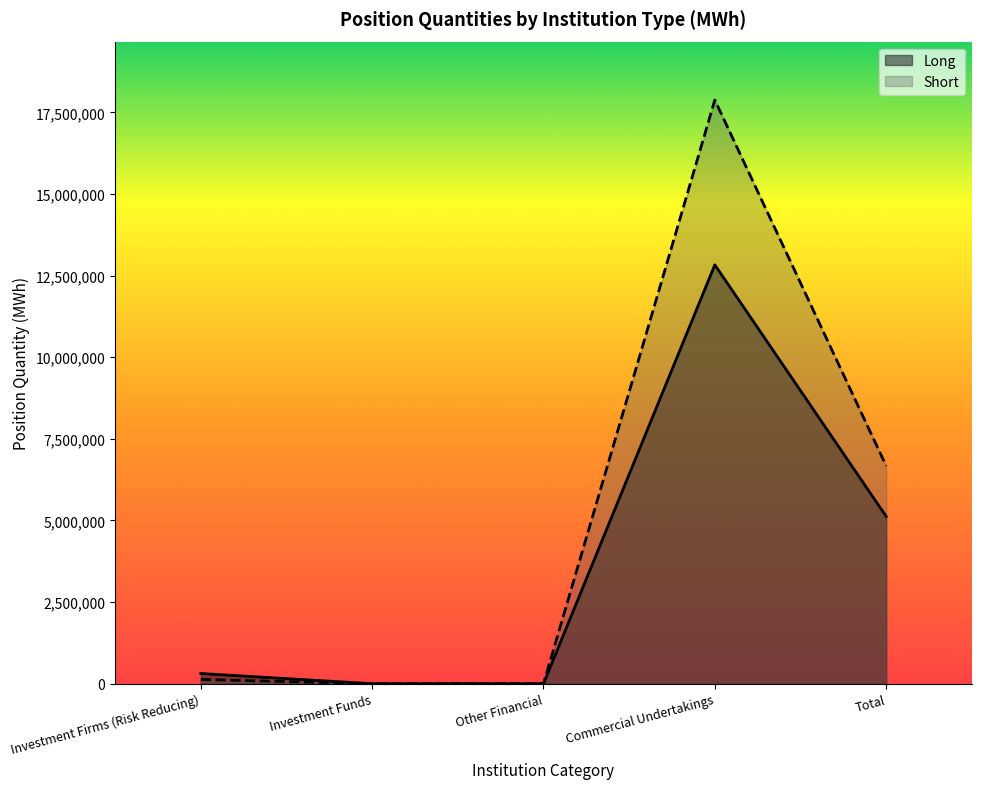

How many distinct data groups are displayed?

2